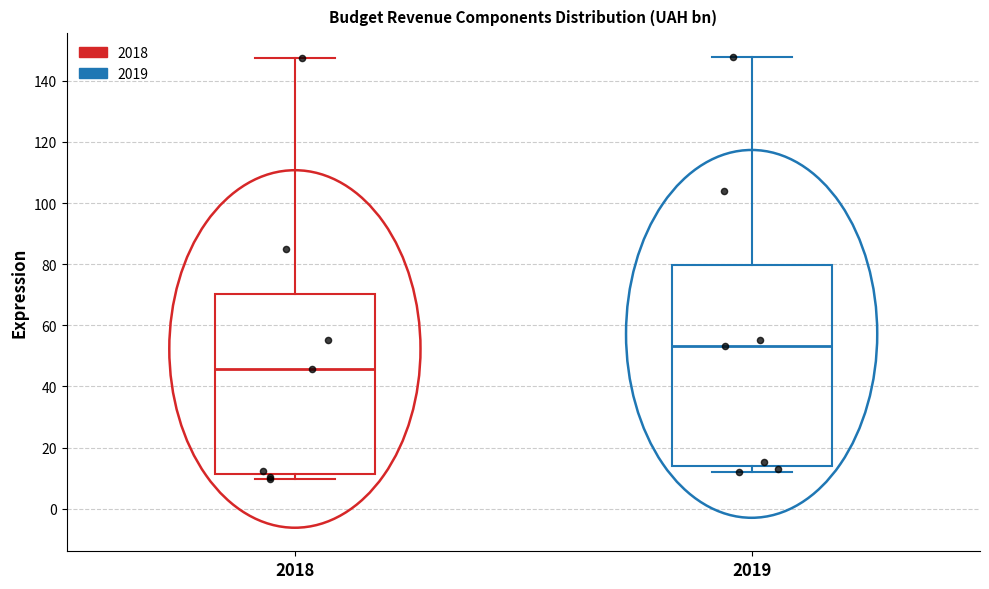

Which box's median line is the lowest?

2018